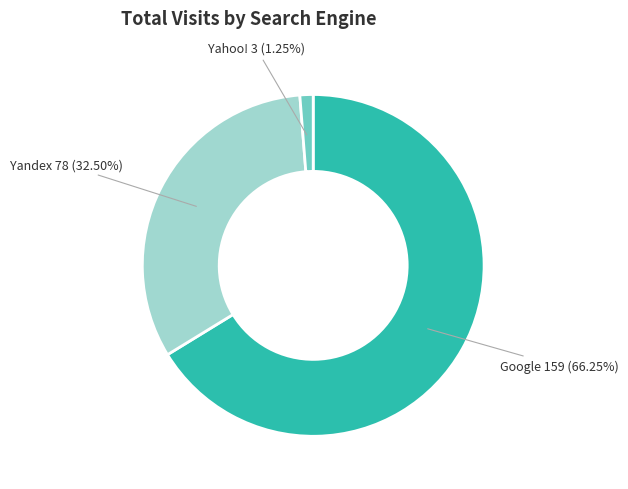

What is the largest slice in the pie chart?

Google